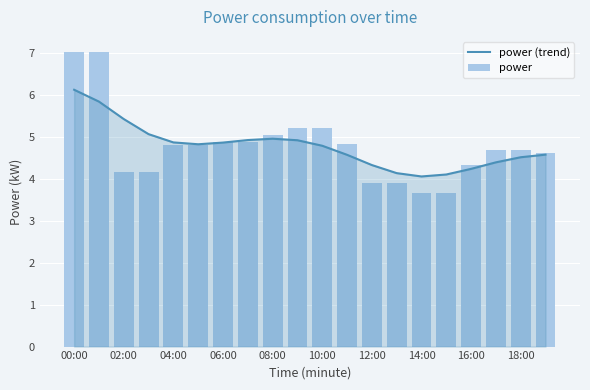

At which category is the sum across all series the highest?

00:00